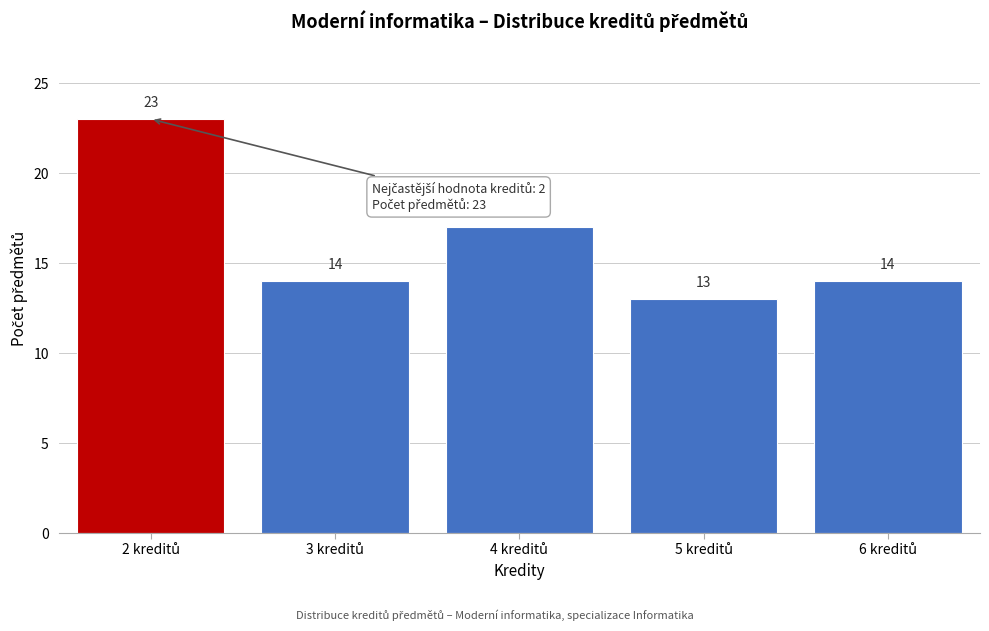

Reading left to right, extract all data points from this chart.

23	14	17	13	14